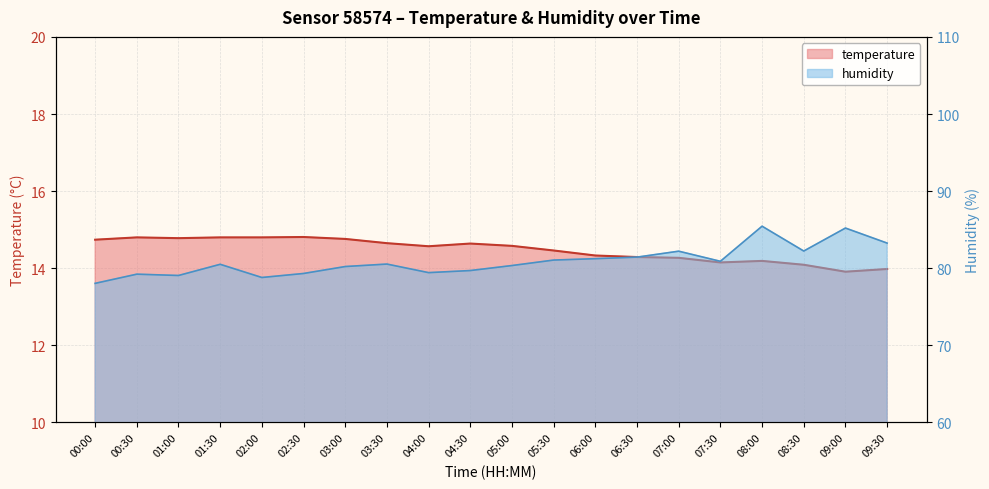

List the series in order of their peak value, lowest first.

temperature, humidity